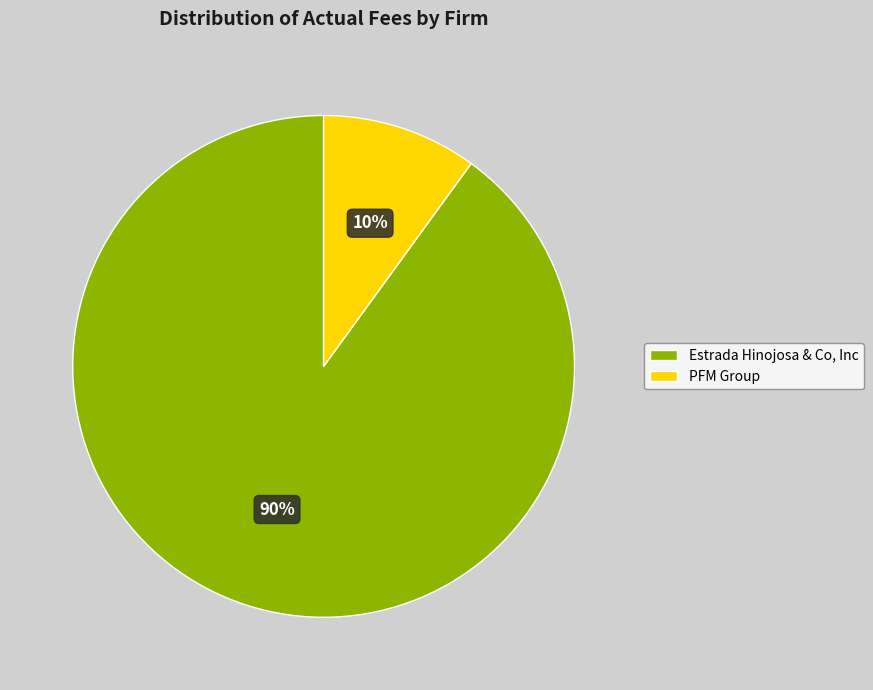

Is PFM Group the majority of the pie?

No